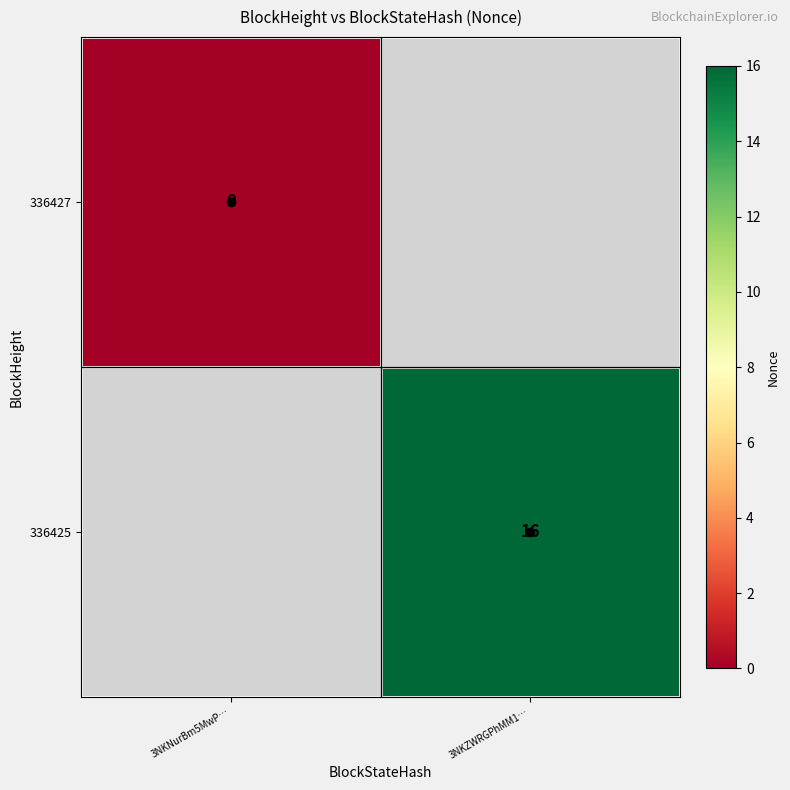

How many series are shown in this chart?

2